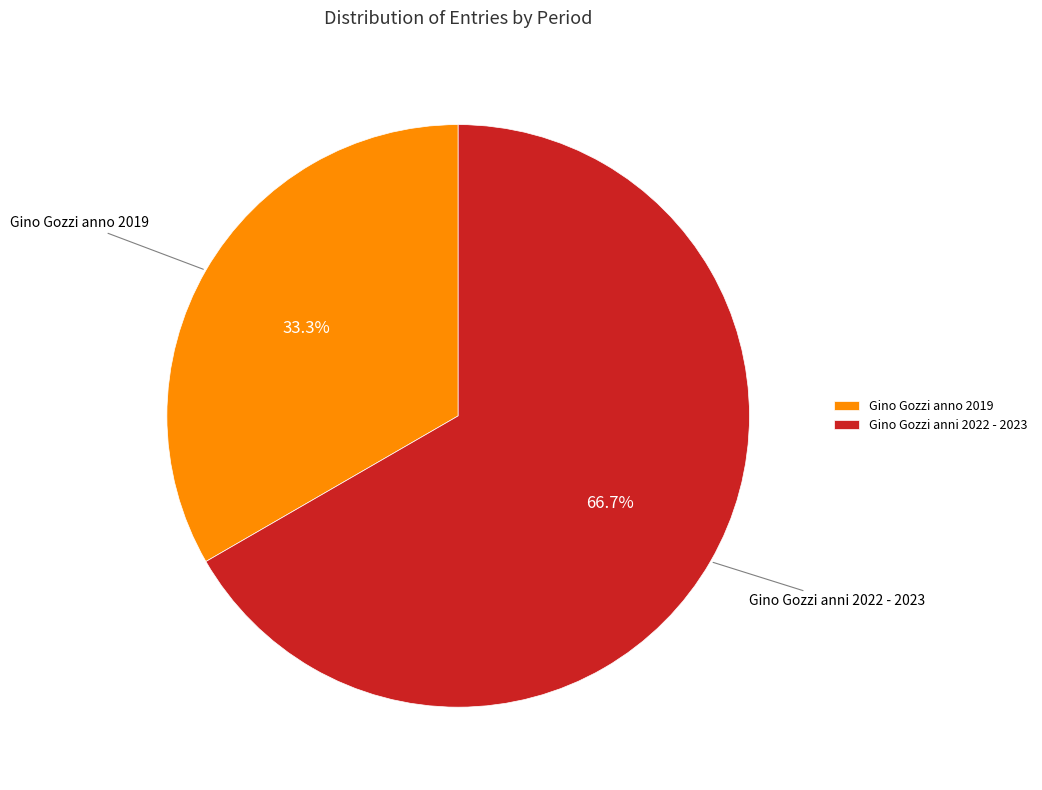

To the nearest percent, what is the combined percentage of Gino Gozzi anni 2022 - 2023 and Gino Gozzi anno 2019?

100%